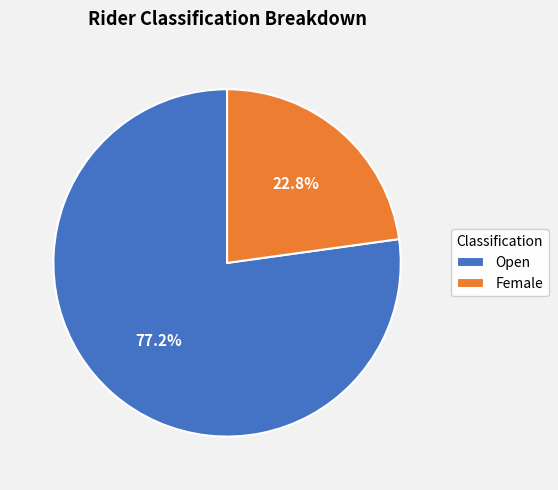

Does any single category account for the majority?

Yes